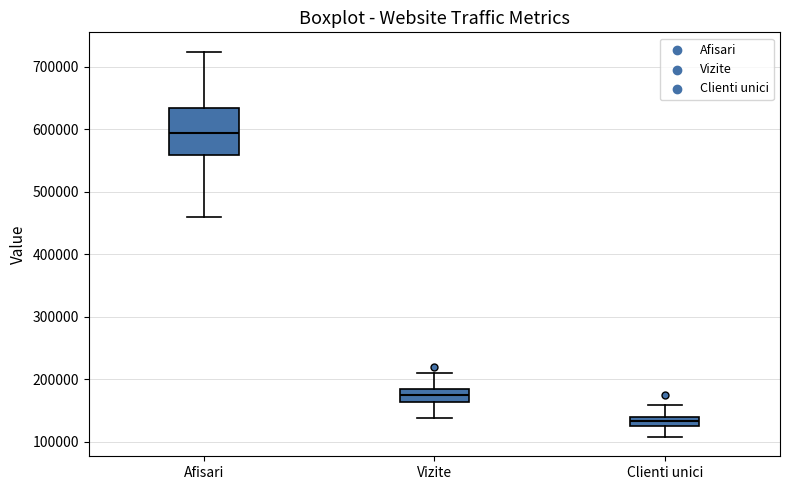

Where does the lower whisker of the box for Afisari end on the y-axis? The values are not printed on the chart, so give them approximately, as read against the axis.

460000